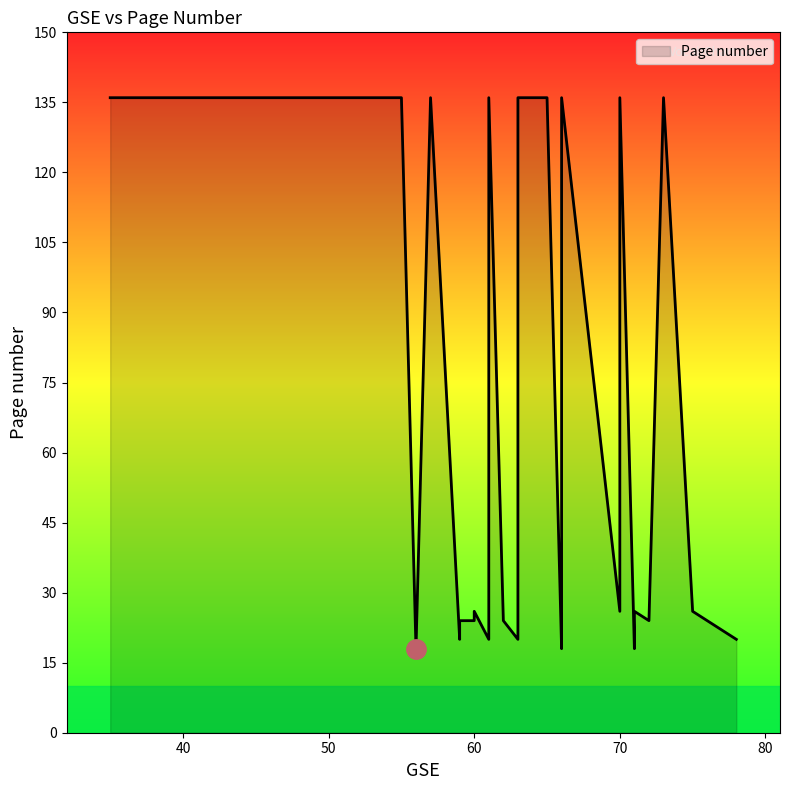

How many values are below 26?

18